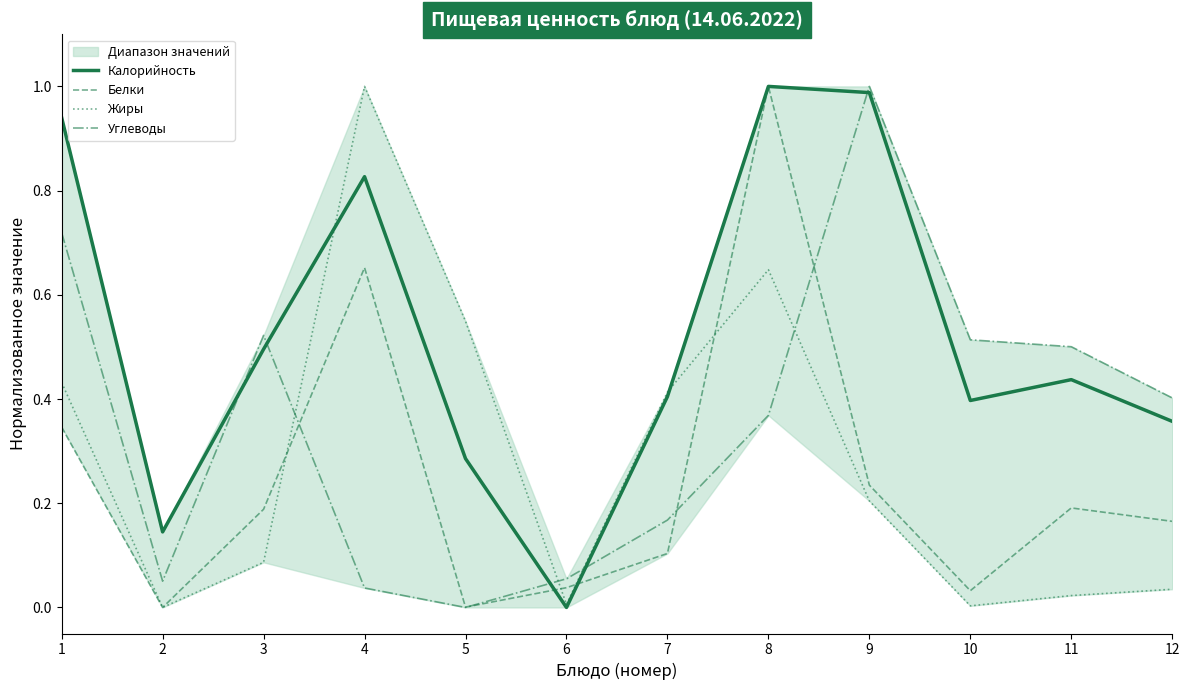

What is the value of the Углеводы point at the 9th from the left?

1.0